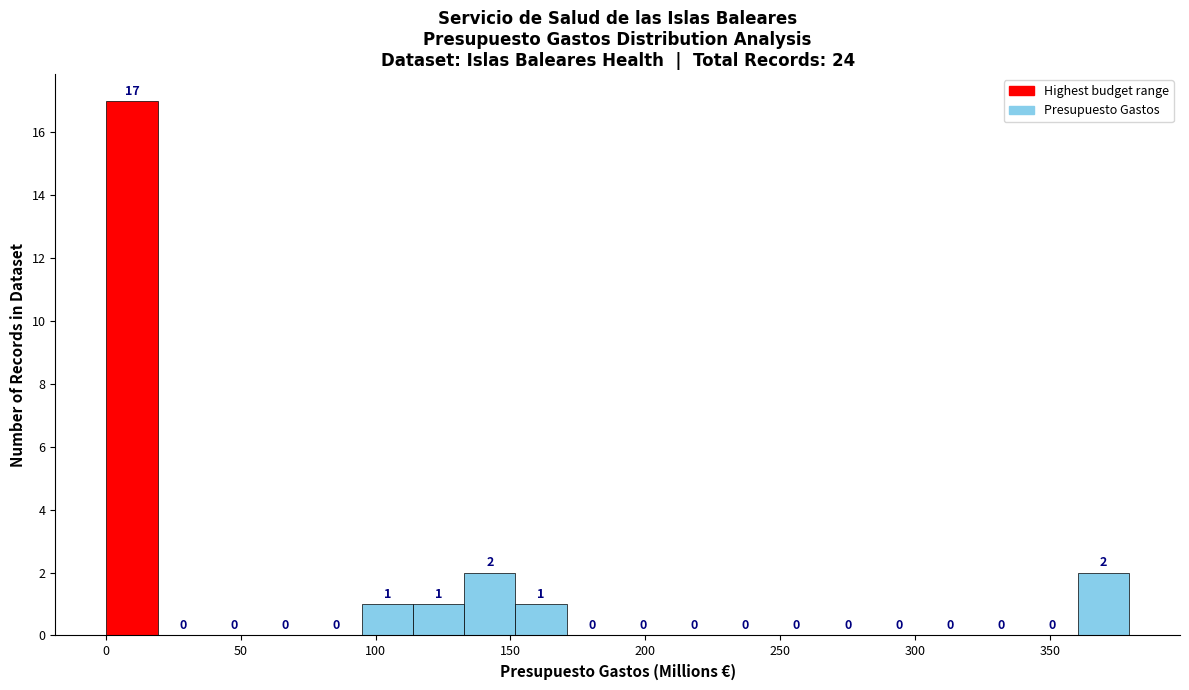

Read against the x-axis, roughly where is the centre of the tallest bar?

10